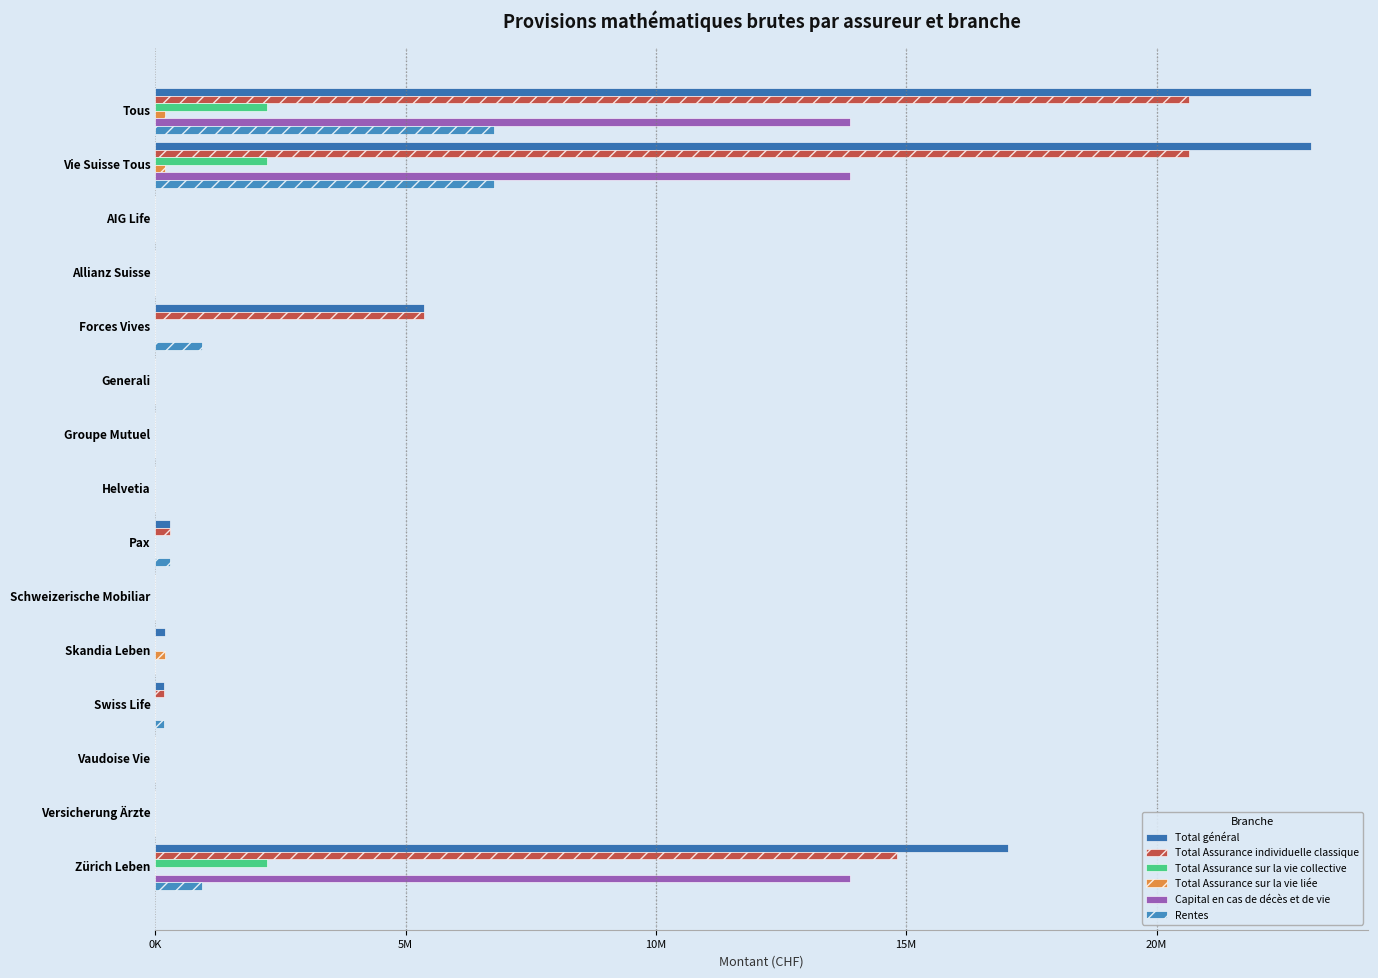

Count the number of data series in this chart.

6